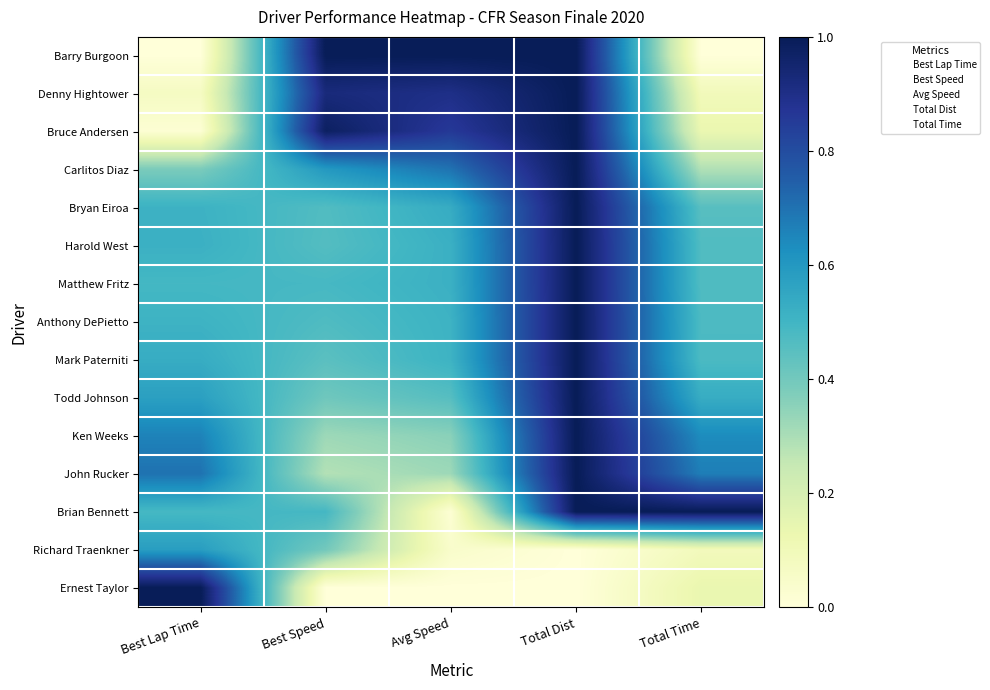

At which category does the chart reach its peak across all series?

Best Speed